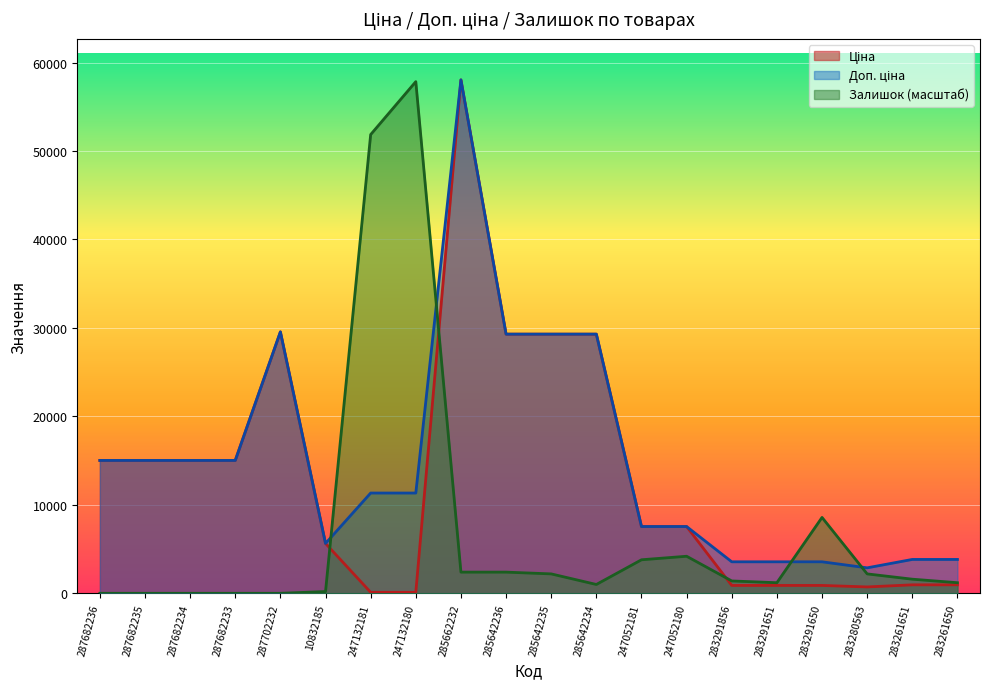

Which series has the largest total across all categories?

Доп. ціна